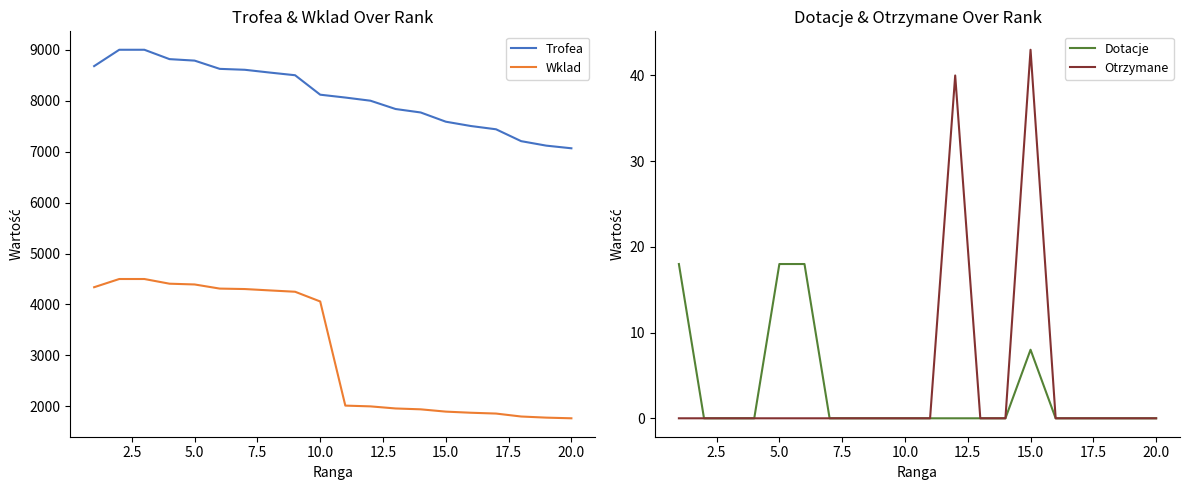

The value of Wklad at 15.0 is 2568. True or false?

False